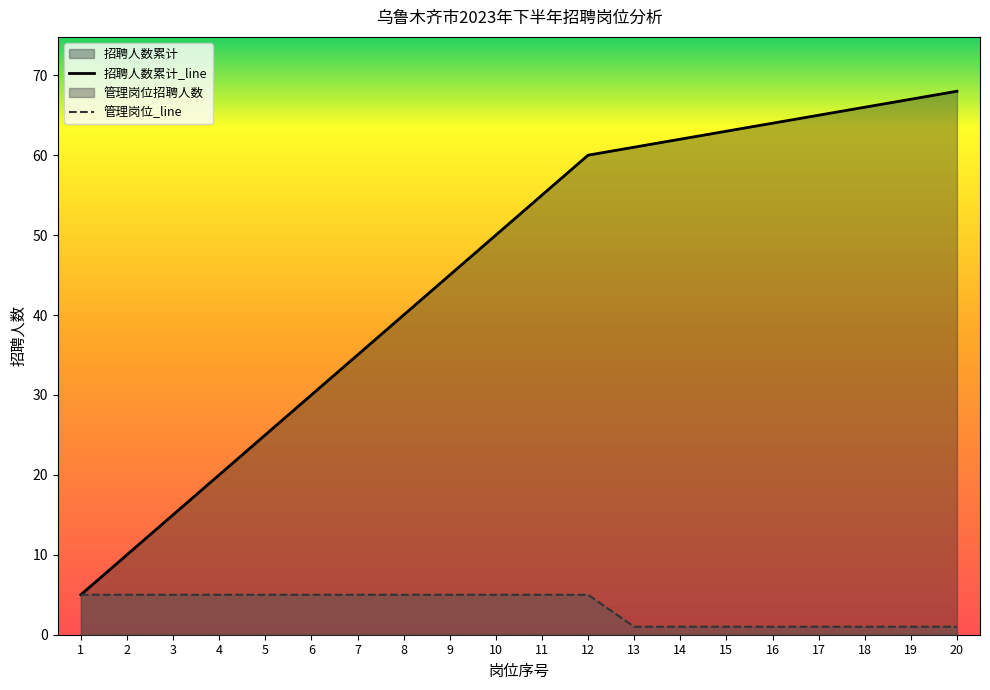

The value of 招聘人数累计_line at 2 is 16. True or false?

False